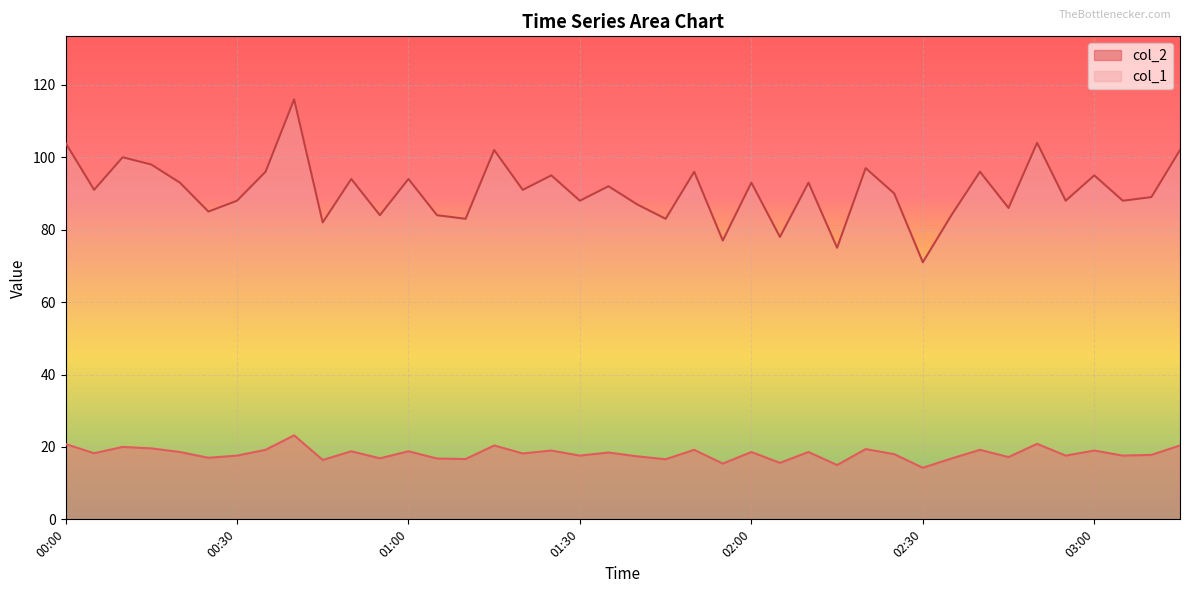

Rank the categories by col_2 value from lowest to highest.

02:30, 02:15, 01:55, 02:05, 00:45, 01:45, 01:10, 01:05, 02:35, 00:55, 00:25, 02:45, 01:40, 00:30, 01:30, 02:55, 03:05, 03:10, 02:25, 01:20, 00:05, 01:35, 00:20, 02:00, 02:10, 00:50, 01:00, 01:25, 03:00, 00:35, 01:50, 02:40, 02:20, 00:15, 00:10, 01:15, 03:15, 00:00, 02:50, 00:40